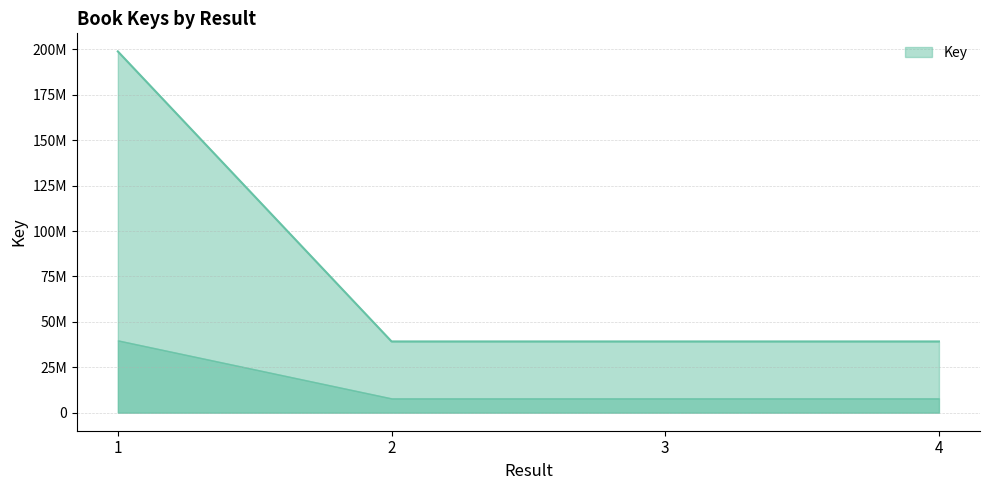

What is the difference between the maximum and minimum values?

159720070